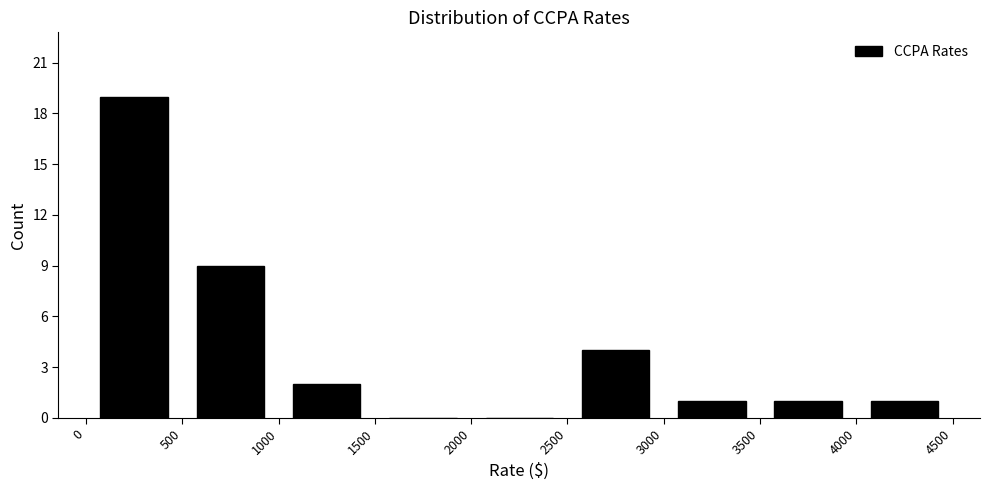

What is the height of the bar covering 1000 to 1500 on the x-axis? The values are not printed on the chart, so give them approximately, as read against the axis.

2